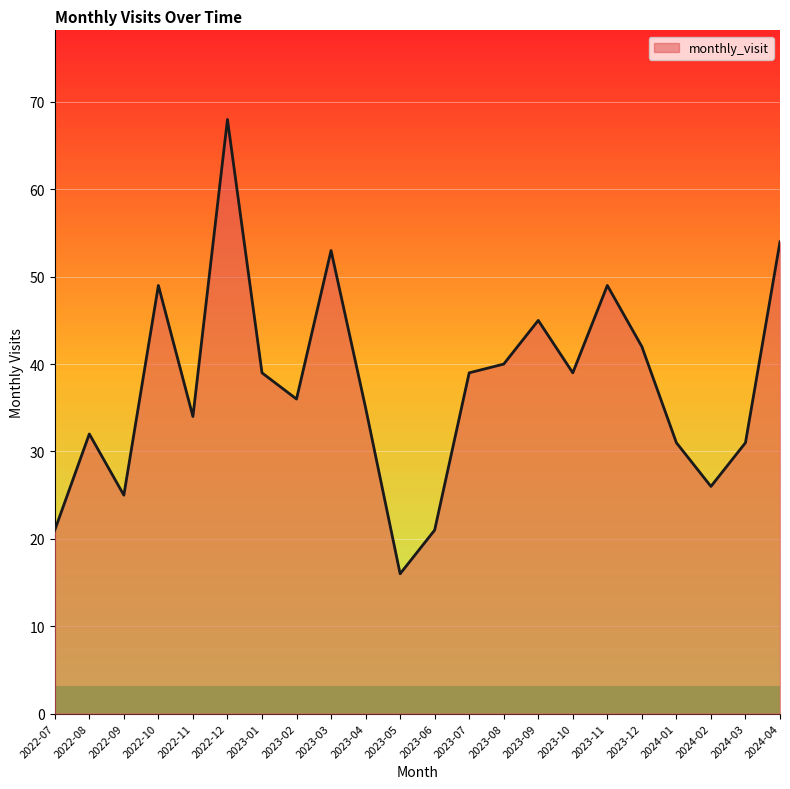

Count the number of data series in this chart.

1